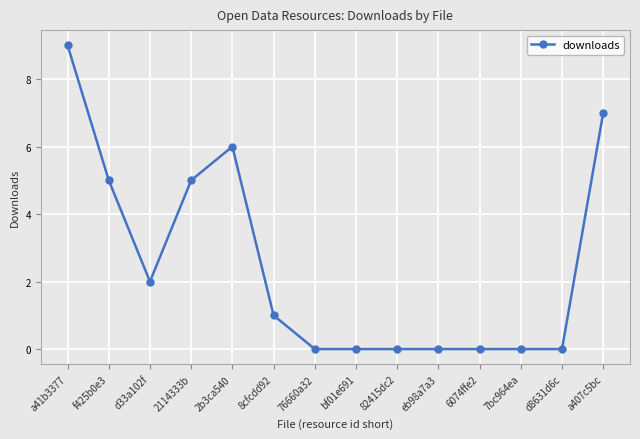

Does the chart display data point markers on the line(s)?

Yes